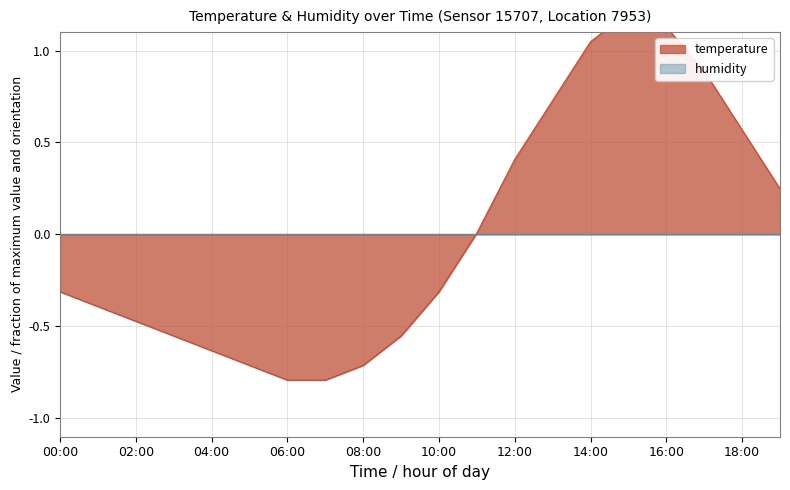

What value does the data have at 05:00?

-0.7